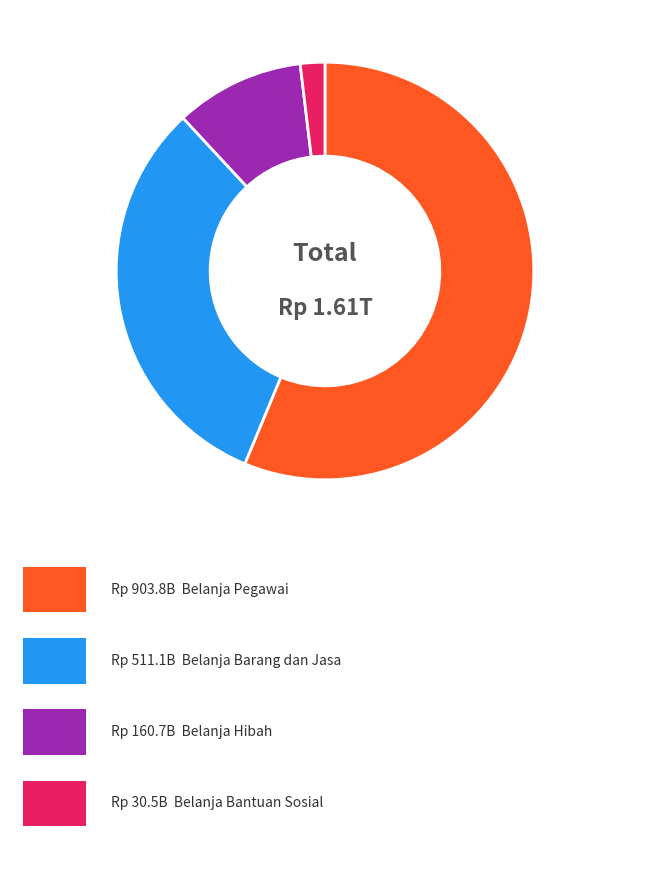

Is there any slice that represents more than half of the pie?

Yes